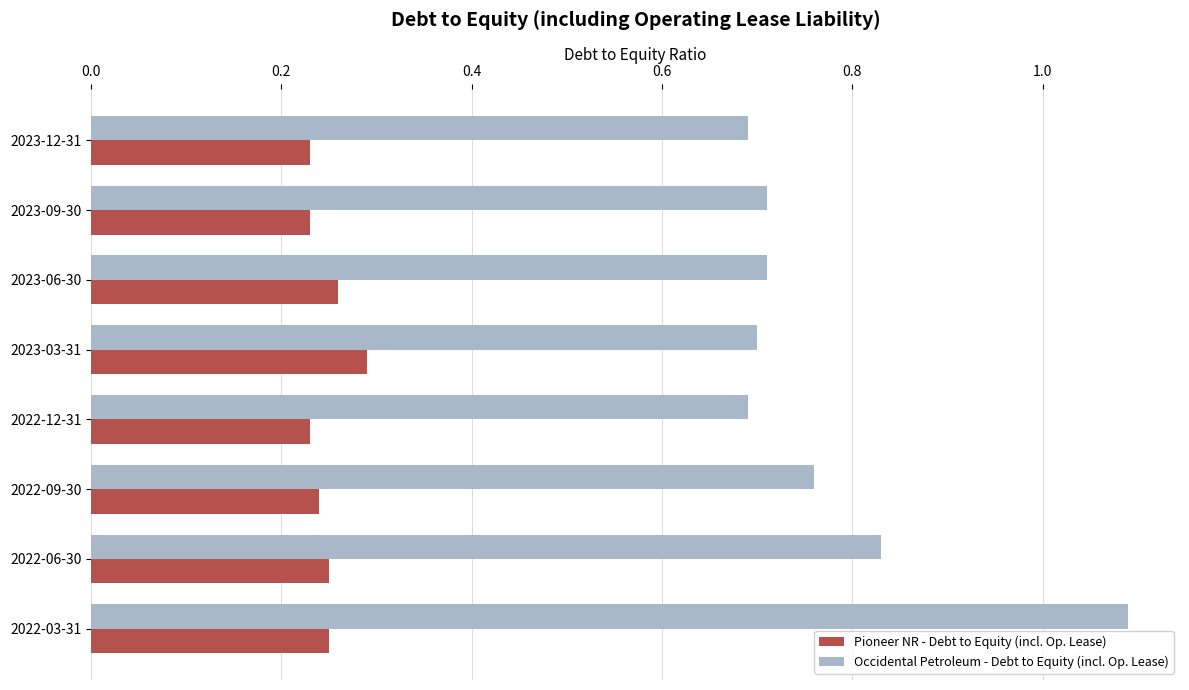

At which category does the chart reach its peak across all series?

2022-03-31